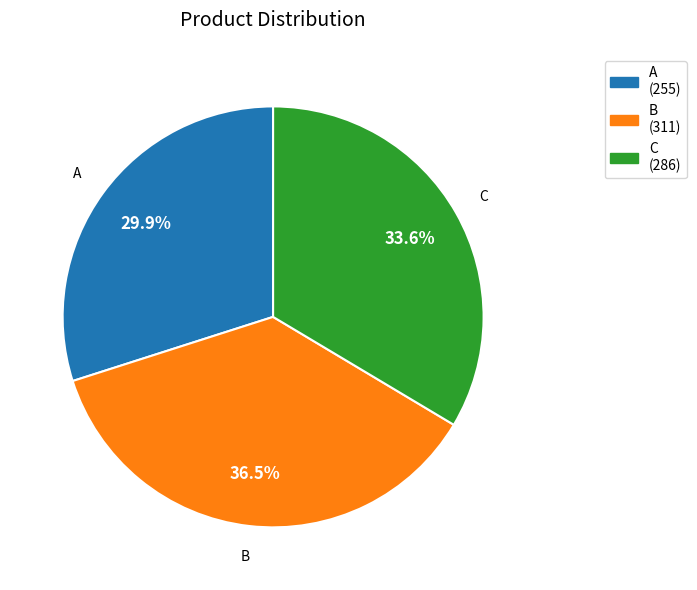

What is the largest slice in the pie chart?

B